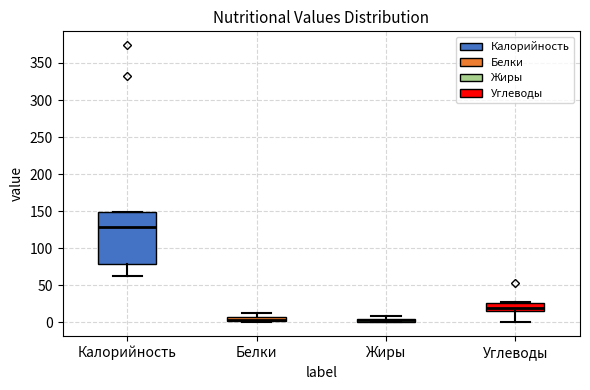

Comparing the boxes themselves (not the whiskers), which one is the tallest?

Калорийность